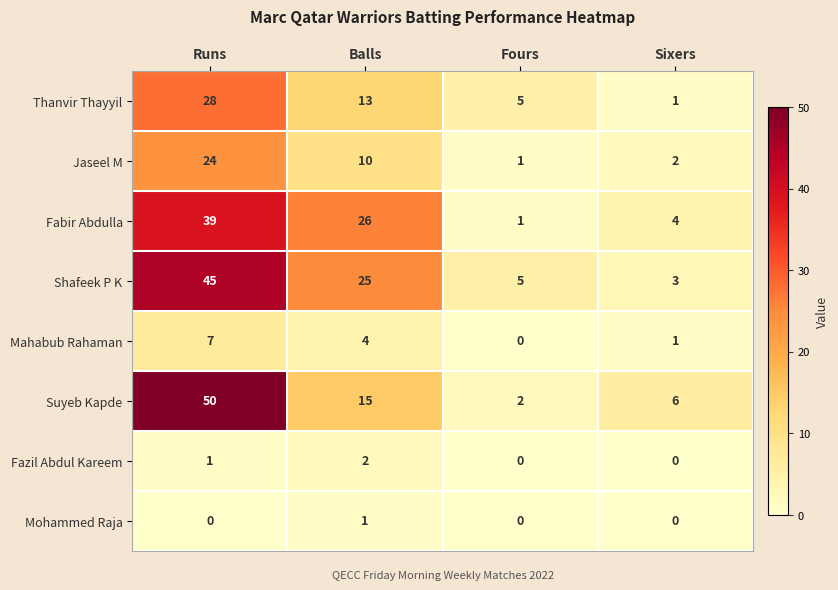

What is the difference between the highest and lowest values at Sixers?

6